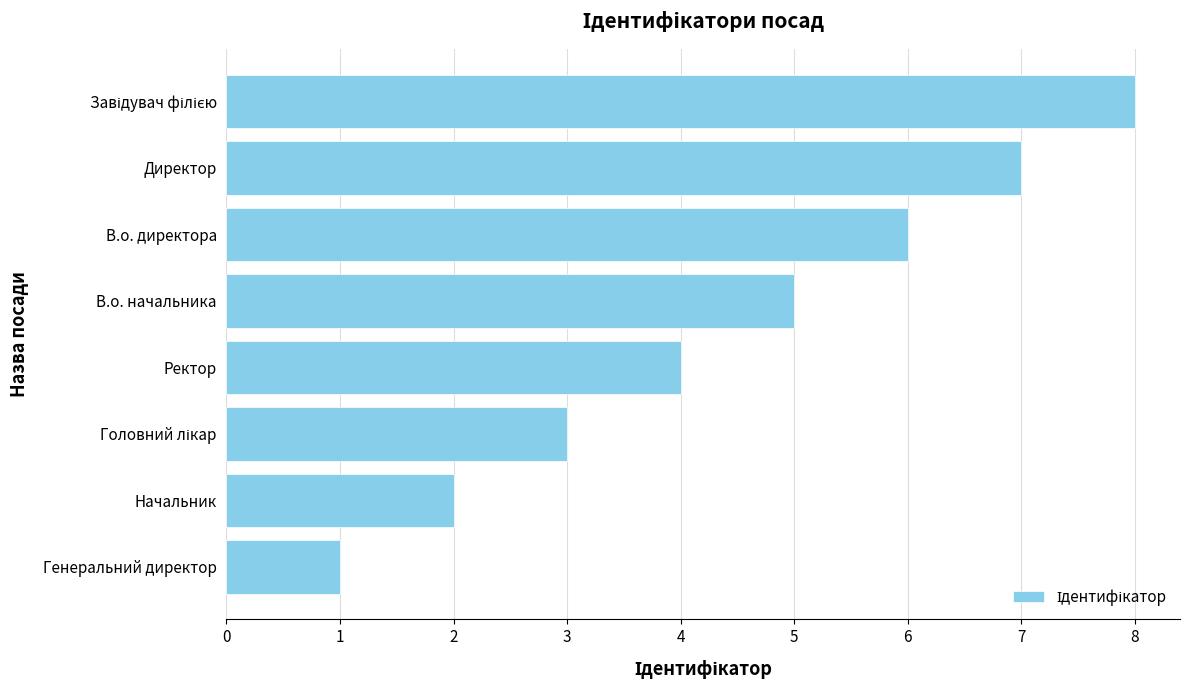

What value does the data have at В.о. начальника?

5